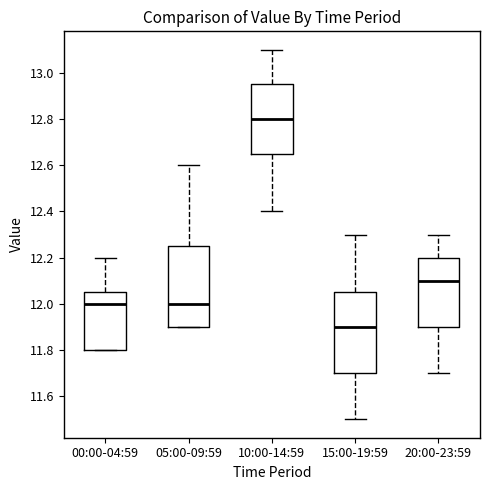

Which box has the highest median line?

10:00-14:59